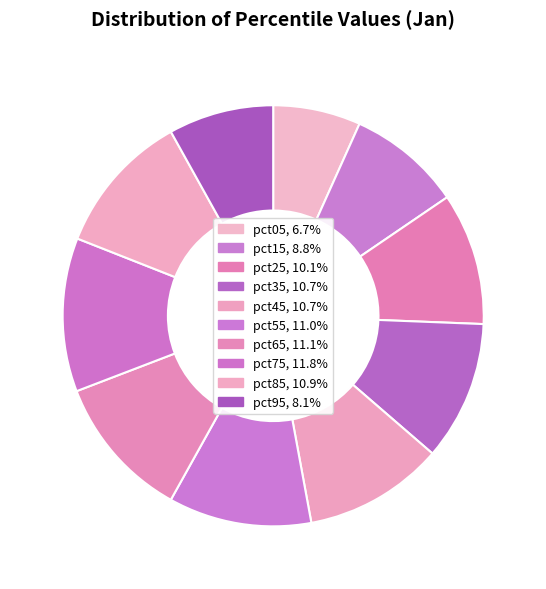

Does pct45 represent more than half of the total?

No